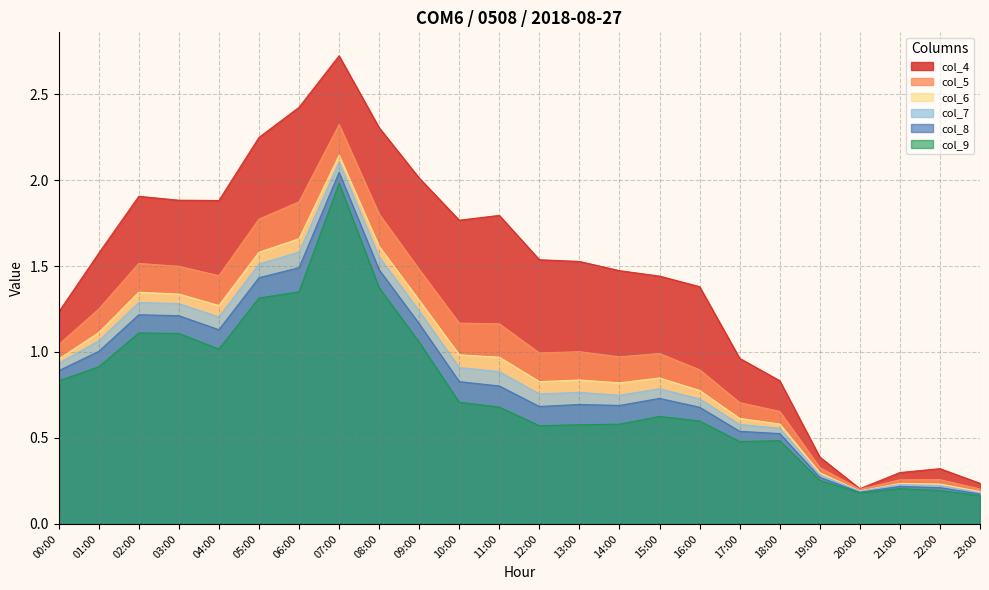

True or false: col_7 has a value of 1.8 at 01:00.

False